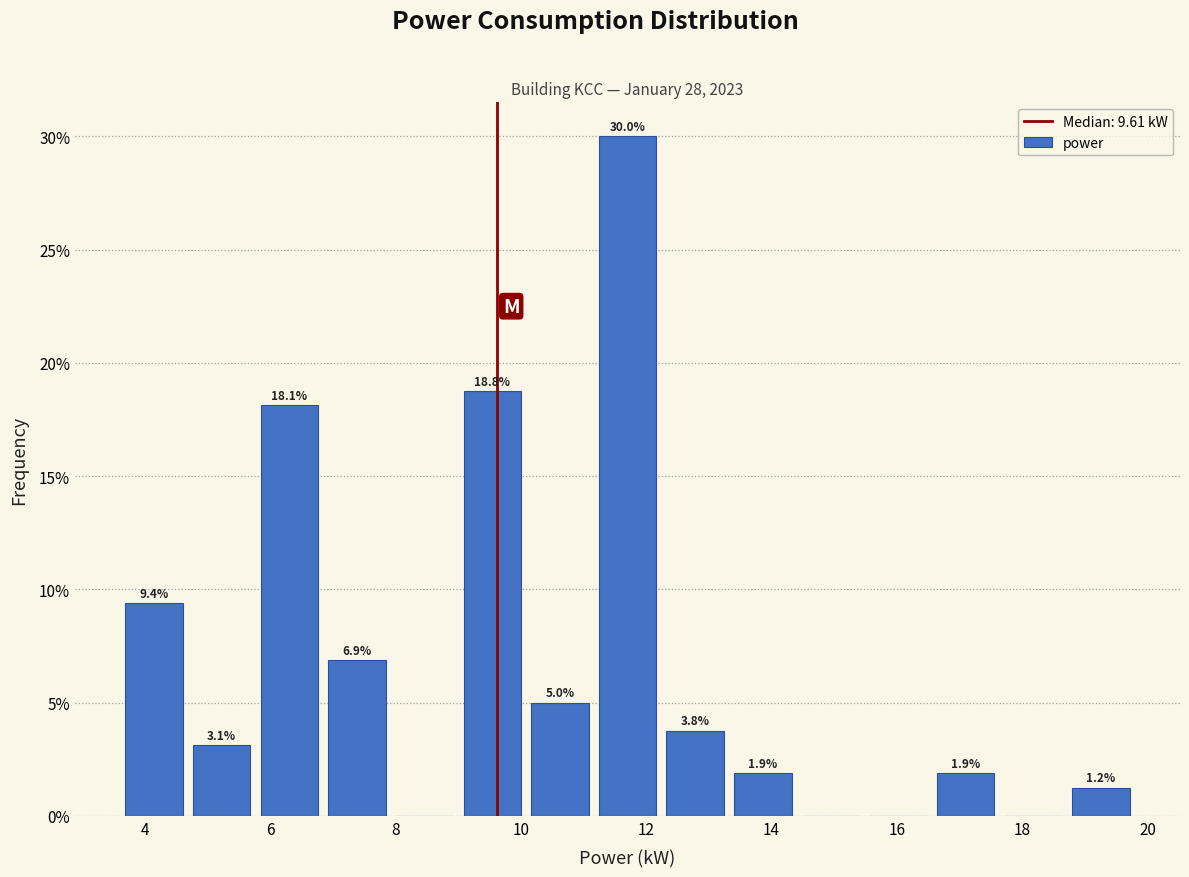

Which range on the x-axis has the tallest bar?

11.16 to 12.24